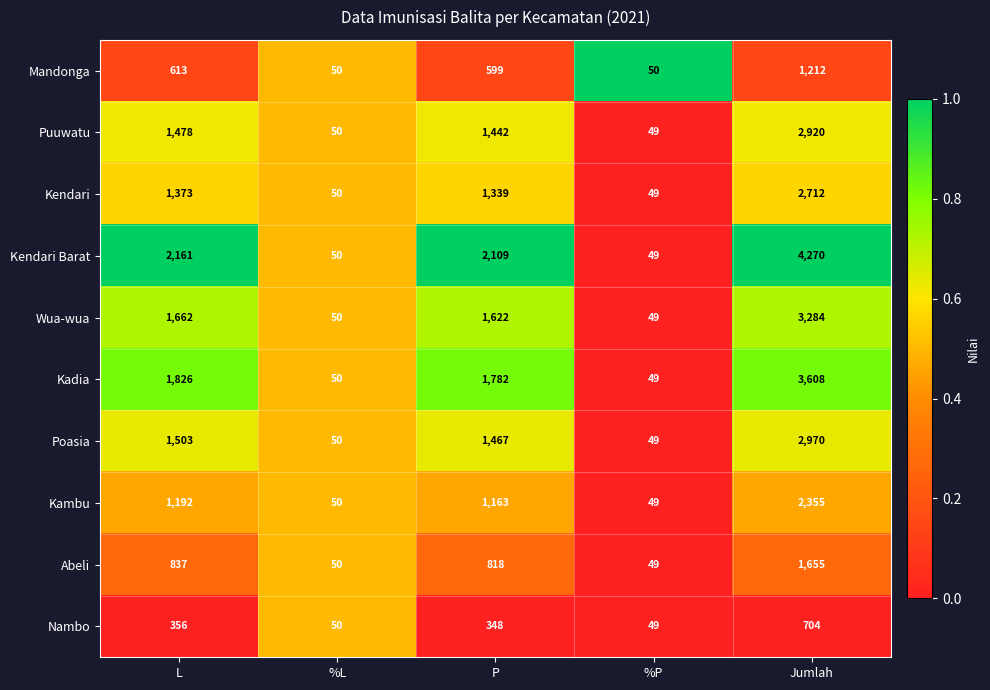

At which category is the sum across all series the highest?

Jumlah